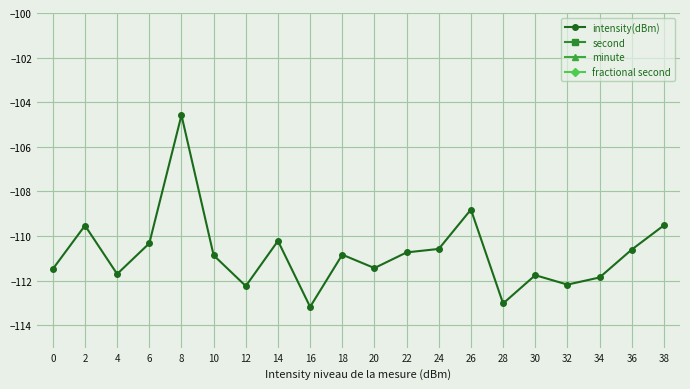

Reading right to left, transcribe all the data shown in this chart.

intensity(dBm): -109.5	-110.6	-111.9	-112.2	-111.8	-113.0	-108.8	-110.6	-110.7	-111.4	-110.8	-113.2	-110.2	-112.2	-110.9	-104.6	-110.3	-111.7	-109.5	-111.5
second: 38.0	36.0	34.0	32.0	30.0	28.0	26.0	24.0	22.0	20.0	18.0	16.0	14.0	12.0	10.0	8.0	6.0	4.0	2.0	0.0
minute: 0.0	0.0	0.0	0.0	0.0	0.0	0.0	0.0	0.0	0.0	0.0	0.0	0.0	0.0	0.0	0.0	0.0	0.0	0.0	0.0
fractional second: 0.0	0.0	0.0	0.0	0.0	0.0	0.0	0.0	0.0	0.0	0.0	0.0	0.0	0.0	0.0	0.0	0.0	0.0	0.0	0.0